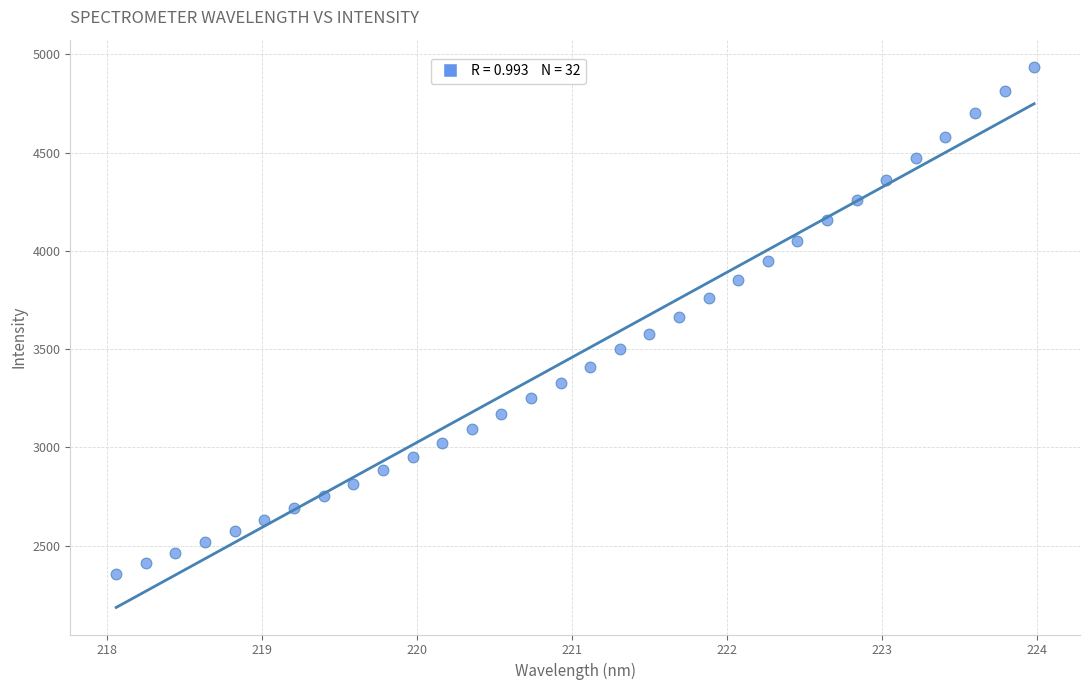

What is the range of X values (max minus min)?

5.9